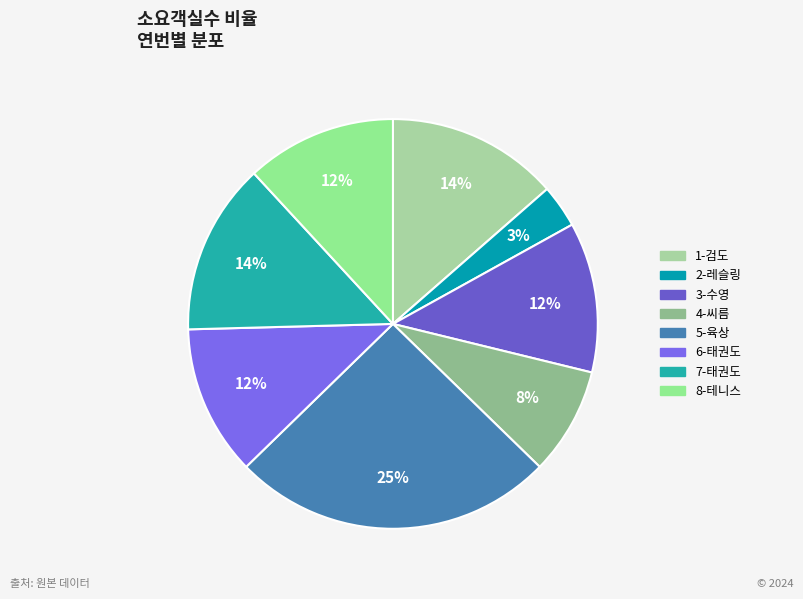

Combined, do 4-씨름 and 5-육상 account for over 50%?

No